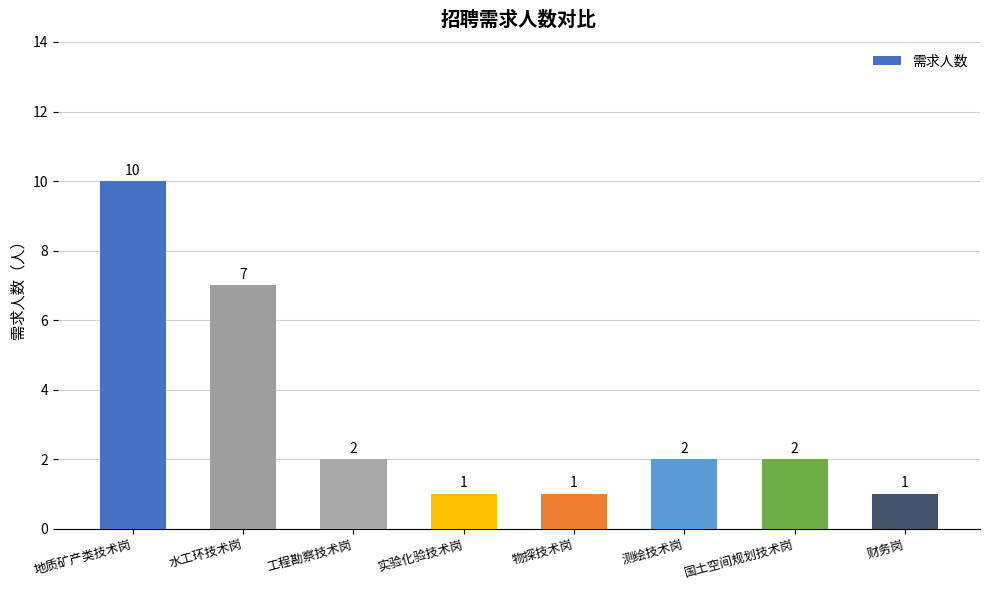

What is the change in value from 水工环技术岗 to 工程勘察技术岗?

-5